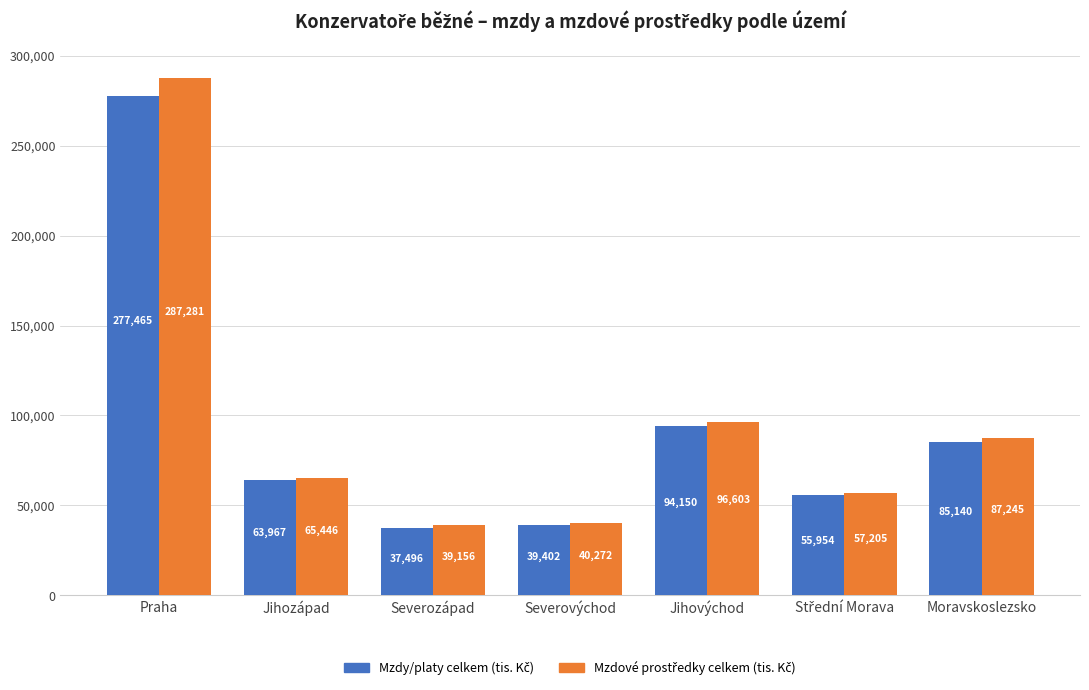

Which category has the lowest value across all series?

Severozápad